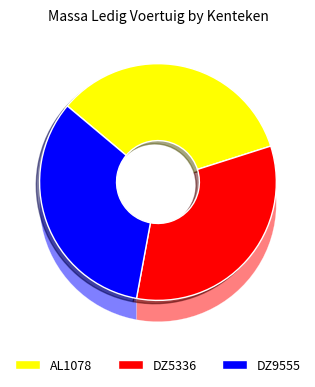

How many slices are in this pie chart?

3